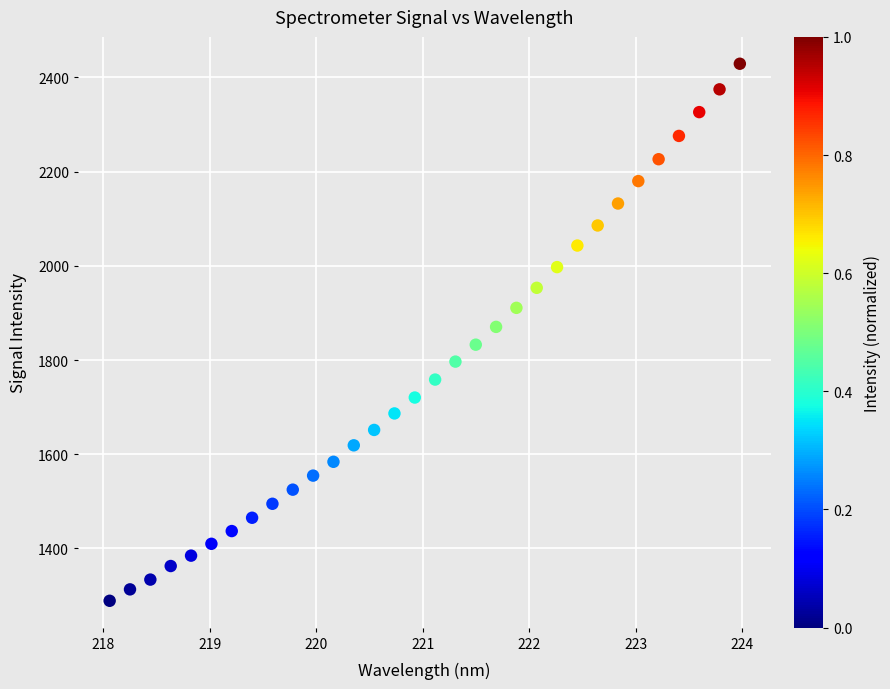

What is the range of X values (max minus min)?

5.9